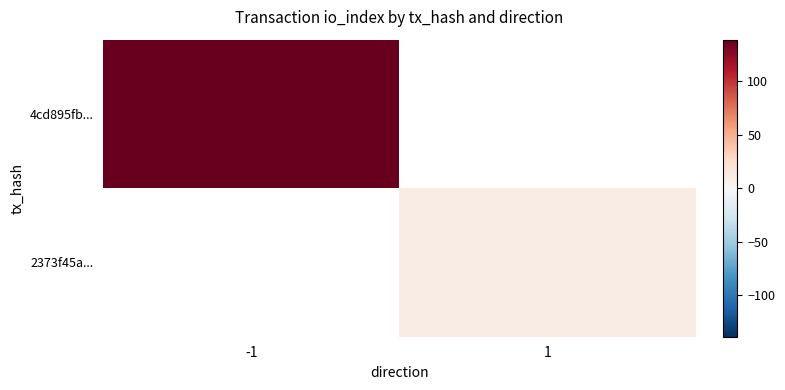

Which series has the largest range (max minus min)?

4cd895fb...